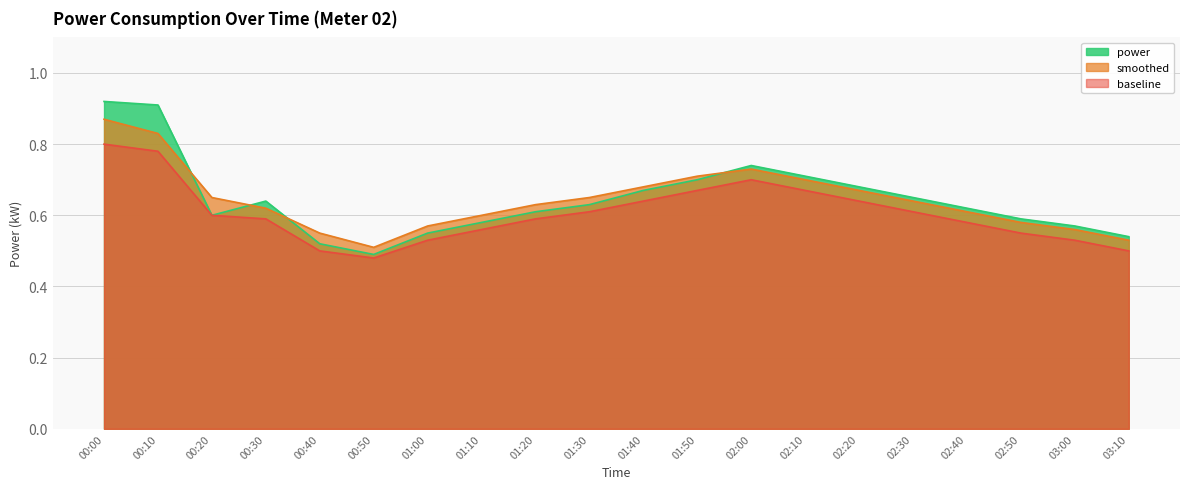

Which has a higher value, 02:20 or 01:30?

02:20